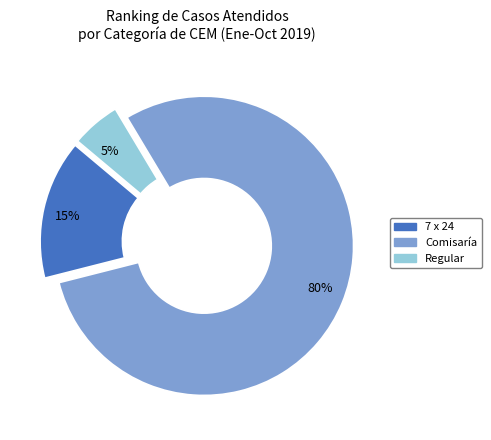

Rank the categories by value from highest to lowest.

80%, 15%, 5%